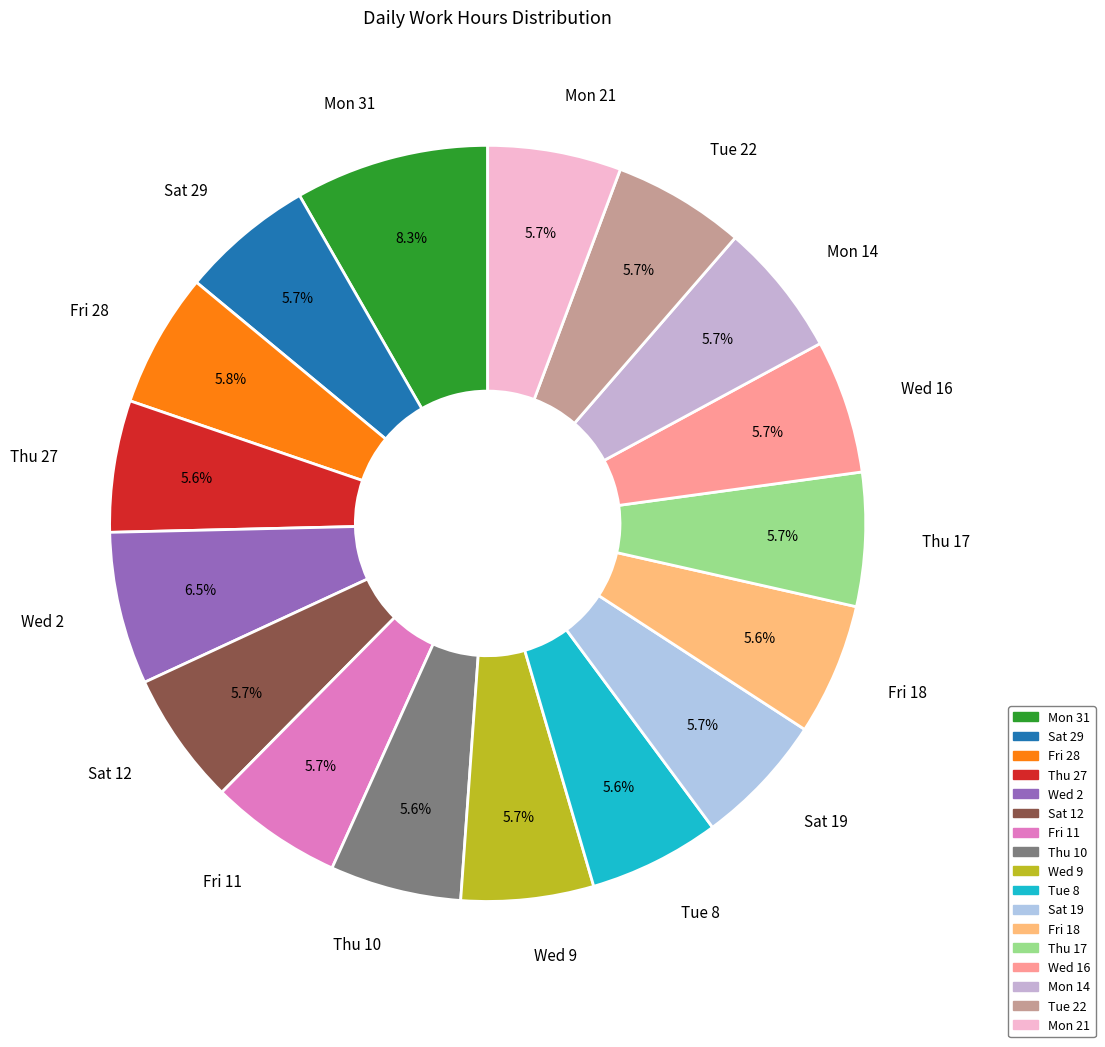

Is it true that Sat 12 is 6% of the pie?

True